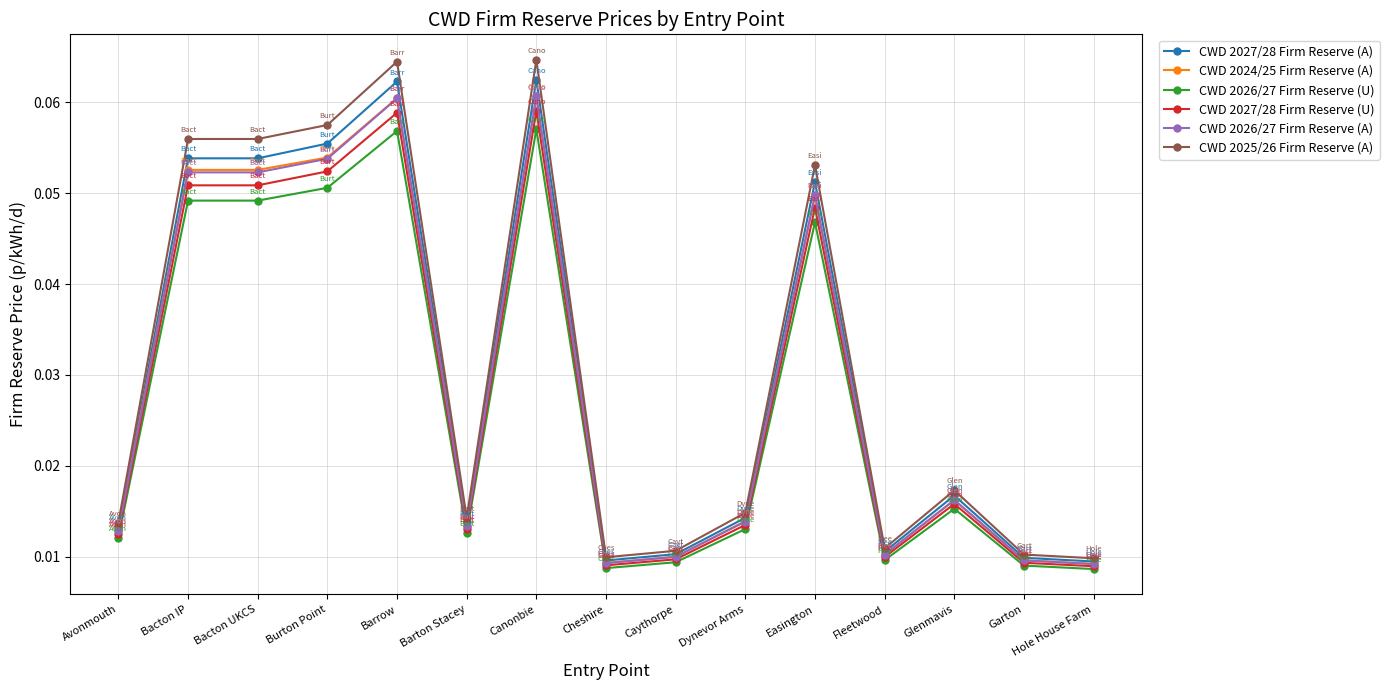

Is the value of CWD 2024/25 Firm Reserve (A) at Cheshire greater than the value of CWD 2025/26 Firm Reserve (A) at Barton Stacey?

No